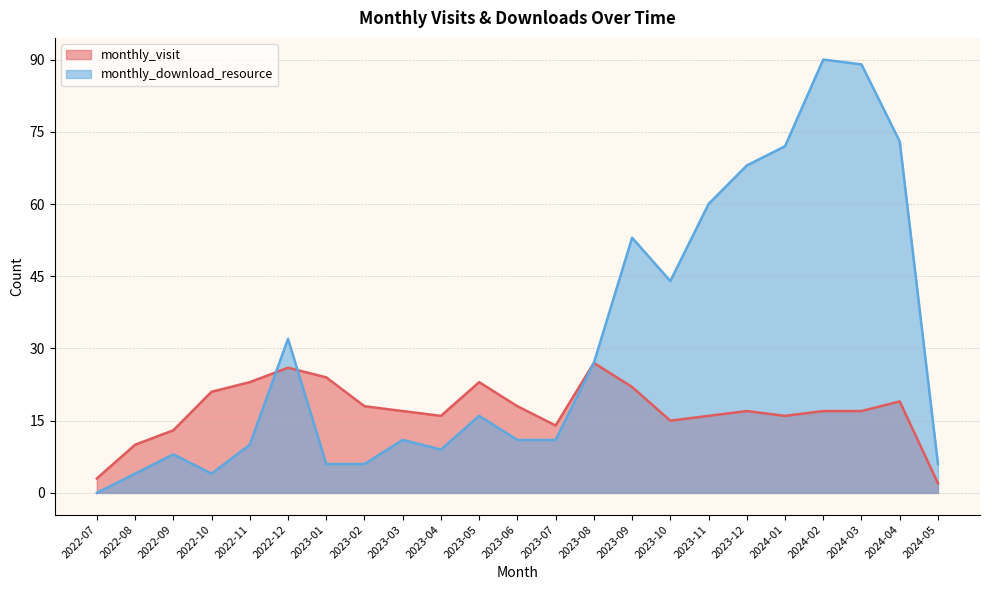

At which label is monthly_download_resource closest to 45?

2023-10